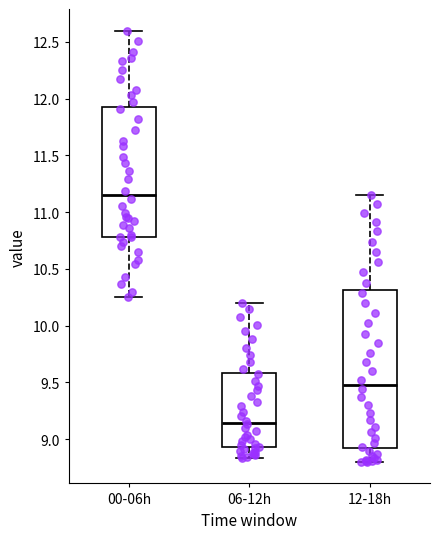

Comparing the boxes themselves (not the whiskers), which one is the tallest?

12-18h